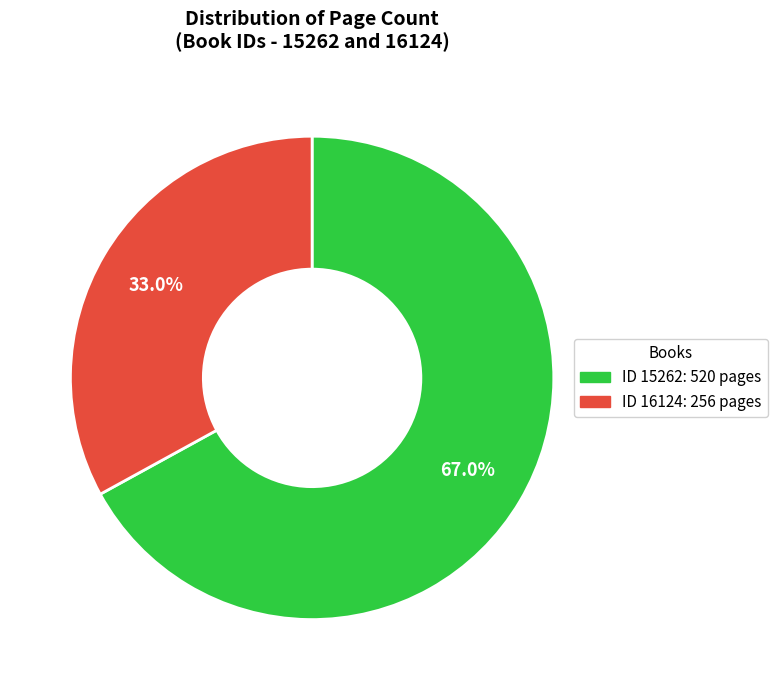

Does any single category account for the majority?

Yes